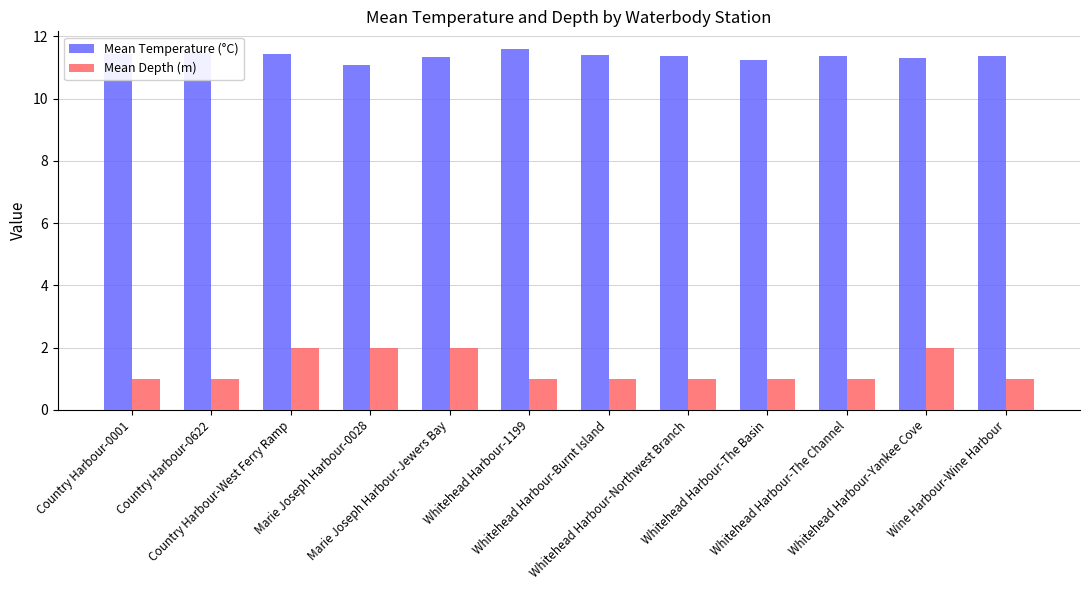

Which series has the widest spread of values?

Mean Depth (m)